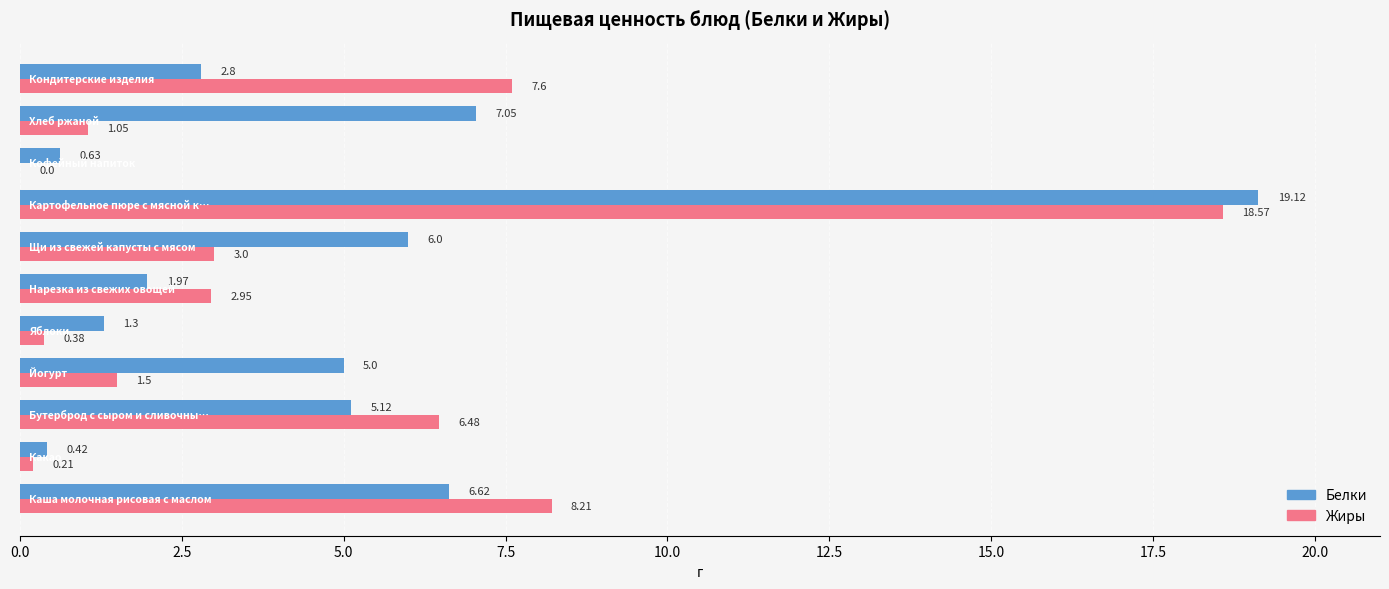

Which series has the largest total across all categories?

Белки